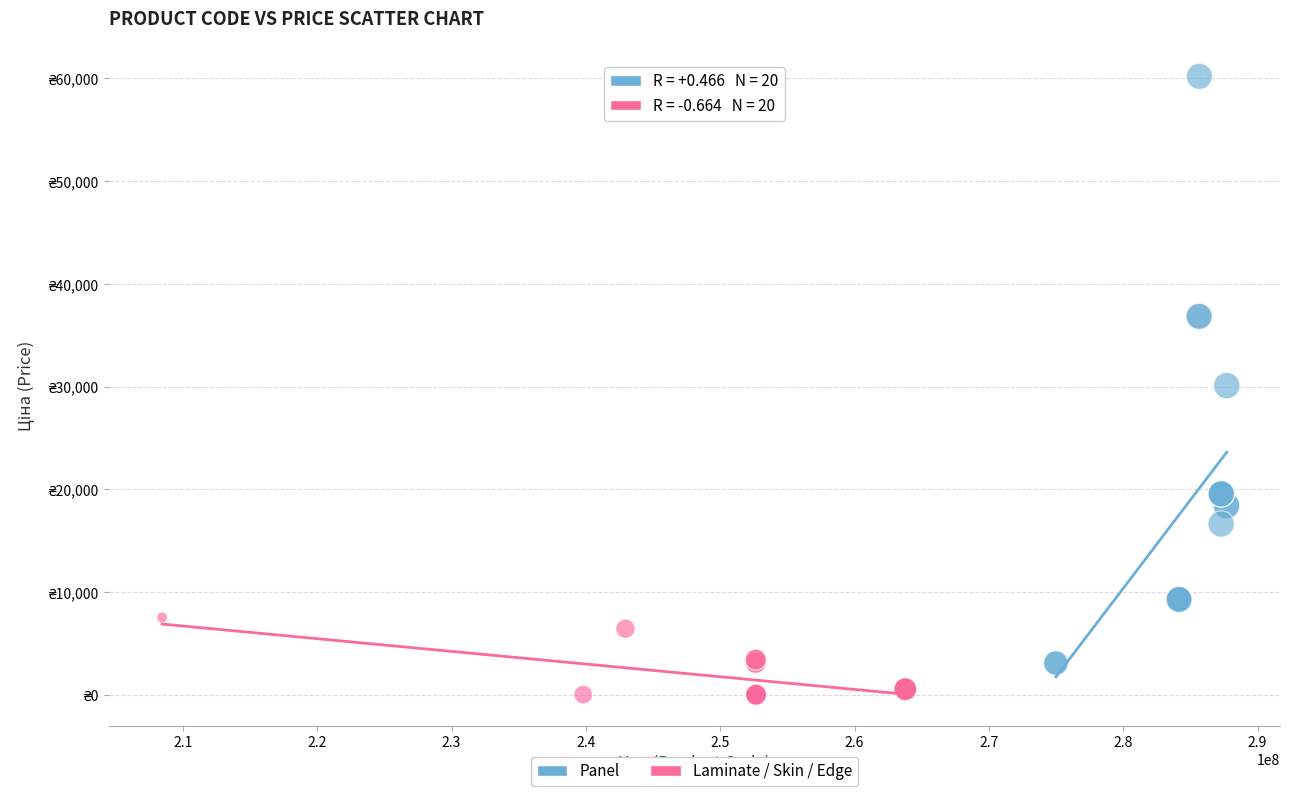

Which series contains the highest Y value?

Panel